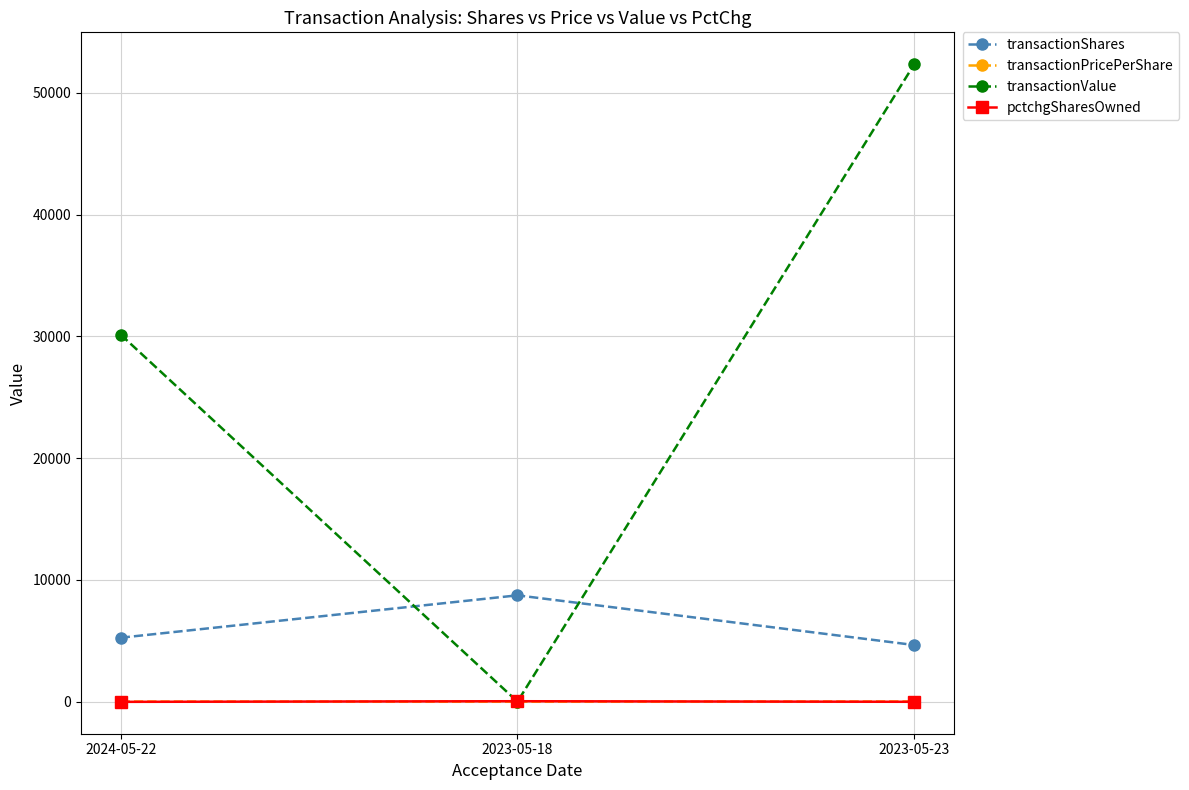

At which label is transactionPricePerShare closest to 5?

2024-05-22